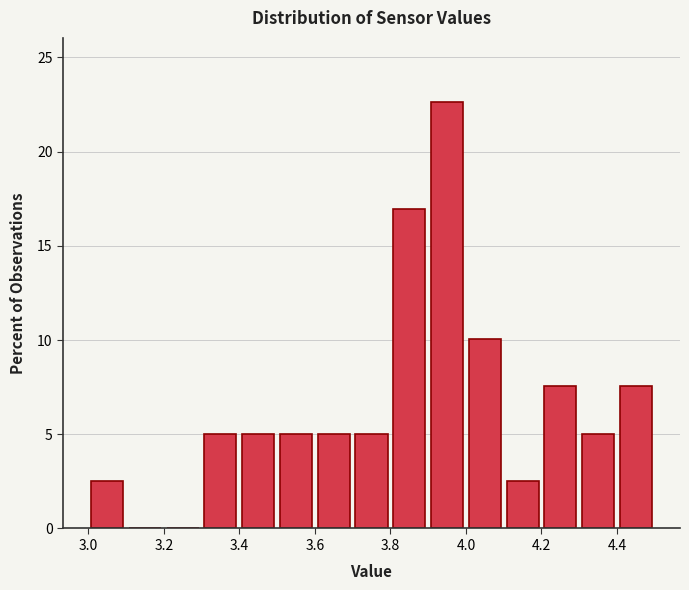

What is the height of the bar covering 3.6 to 3.7 on the x-axis? The values are not printed on the chart, so give them approximately, as read against the axis.

5.0